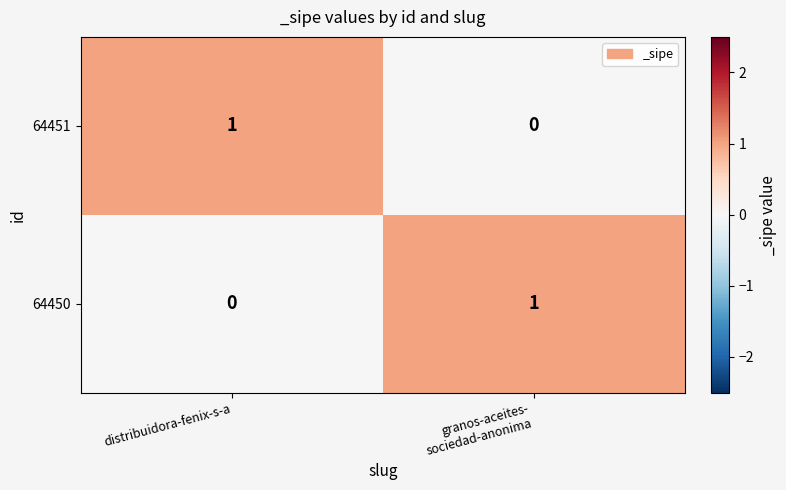

How many positive values does the 64450 series have?

1